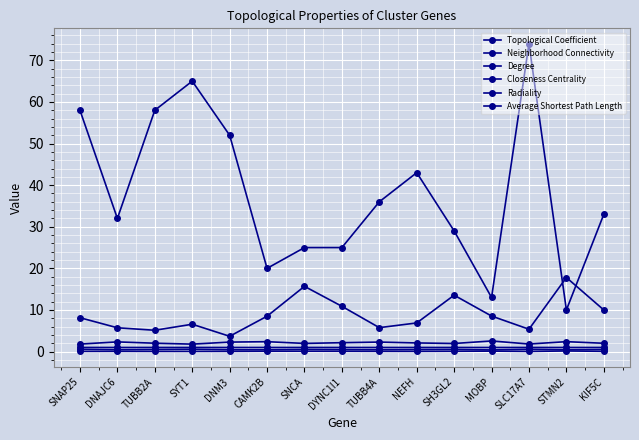

Reading right to left, extract all data points from this chart.

Topological Coefficient: 0.1	0.1	0.0	0.1	0.1	0.0	0.1	0.1	0.1	0.1	0.0	0.0	0.0	0.1	0.0
Neighborhood Connectivity: 10.0	17.8	5.4	8.5	13.6	6.9	5.8	10.9	15.7	8.5	3.7	6.6	5.1	5.7	8.1
Degree: 33.0	10.0	74.0	13.0	29.0	43.0	36.0	25.0	25.0	20.0	52.0	65.0	58.0	32.0	58.0
Closeness Centrality: 0.5	0.4	0.6	0.4	0.5	0.5	0.4	0.5	0.5	0.4	0.4	0.6	0.5	0.4	0.6
Radiality: 1.0	1.0	1.0	1.0	1.0	1.0	1.0	1.0	1.0	1.0	1.0	1.0	1.0	1.0	1.0
Average Shortest Path Length: 2.0	2.4	1.8	2.6	1.9	2.1	2.3	2.1	2.0	2.4	2.3	1.8	2.0	2.3	1.8